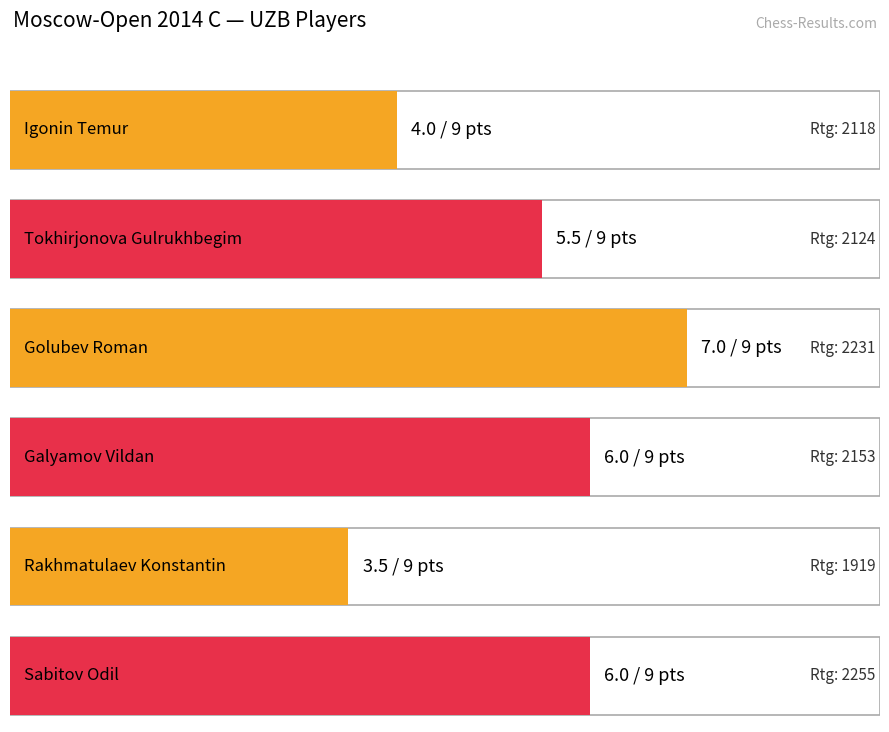

What is the ratio of the value at Rakhmatulaev Konstantin to the value at Galyamov Vildan?

0.6